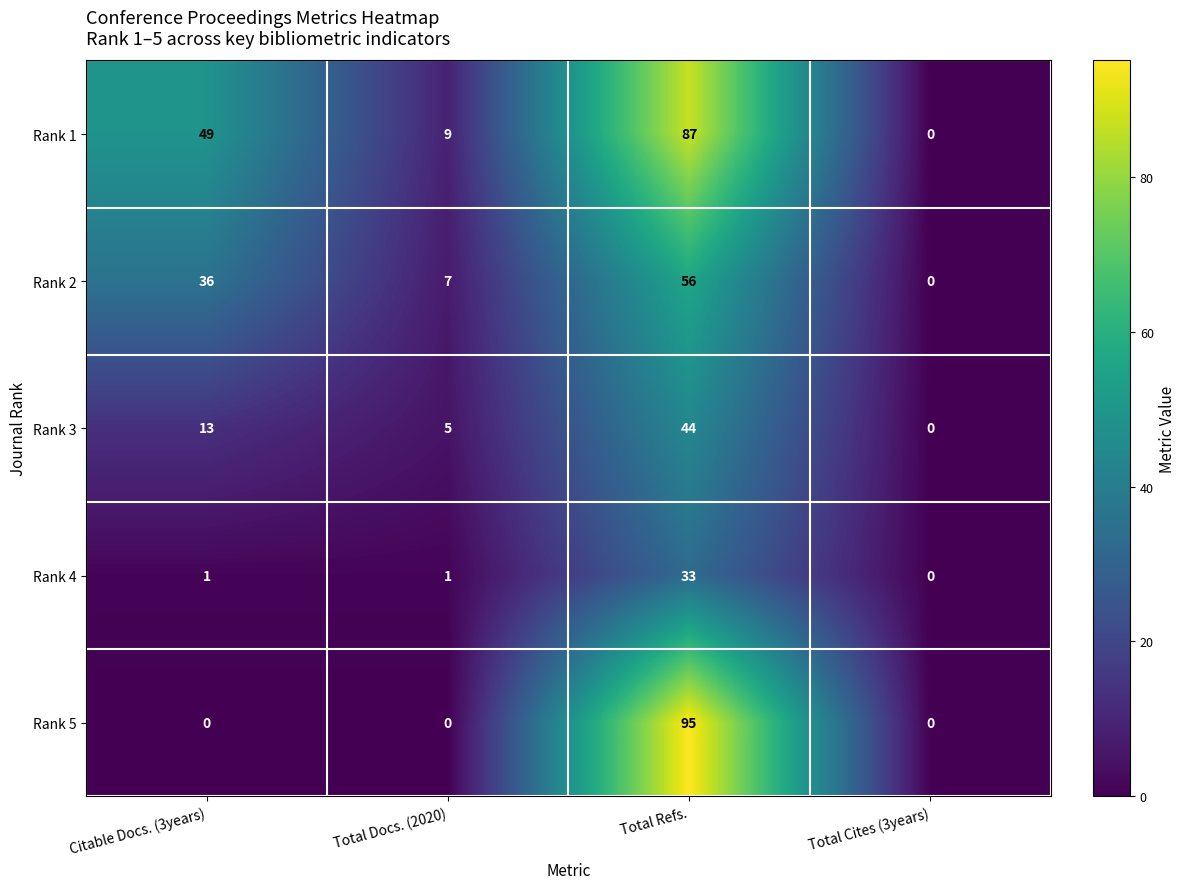

At which label does Rank 3 reach its minimum?

Total Cites (3years)